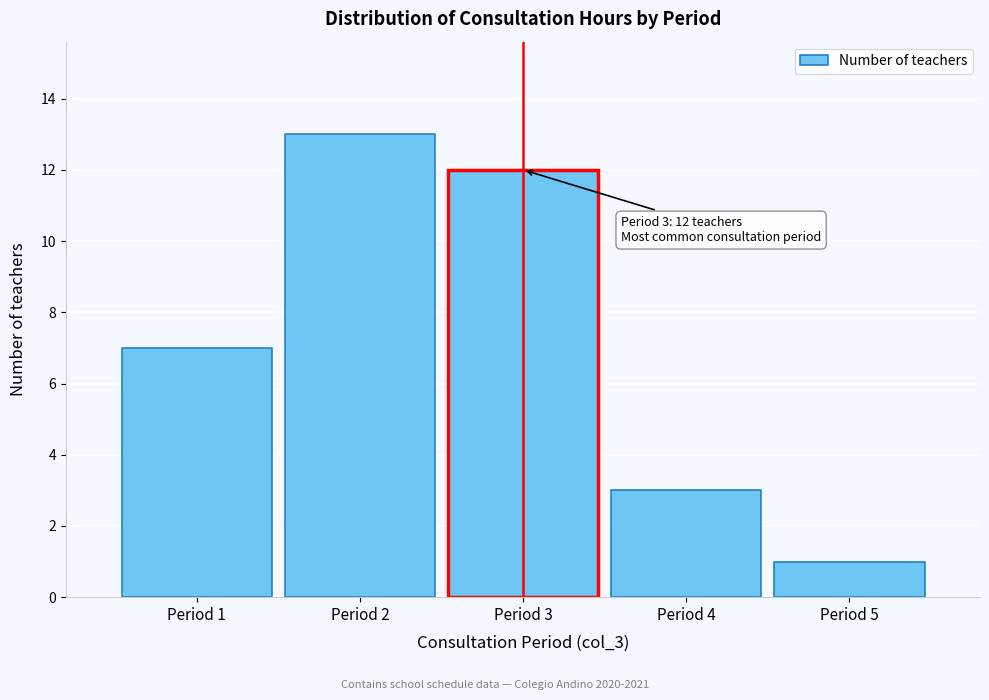

Reading left to right, list all the values displayed in this chart.

7	13	12	3	1